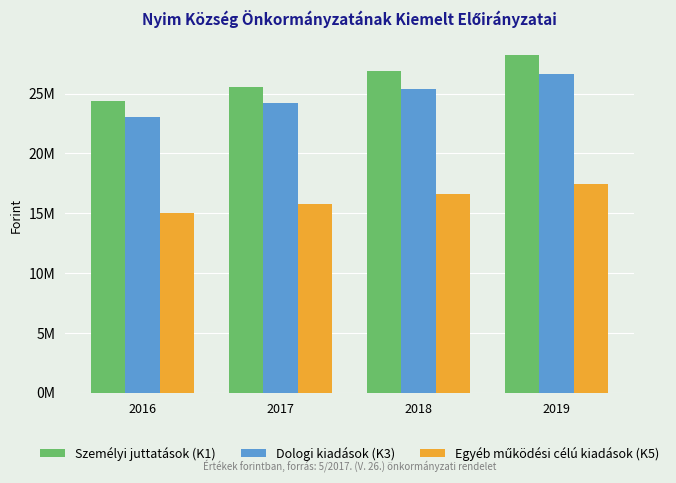

Are the bars horizontal?

No